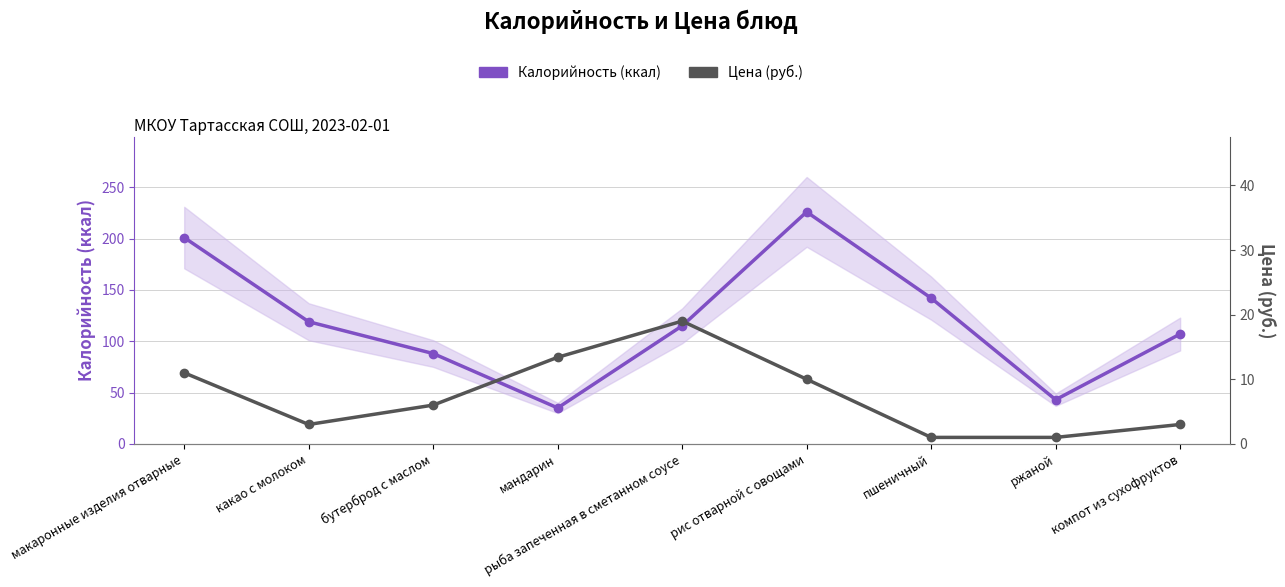

What is the difference between the Цена (руб.) values at ржаной and рис отварной с овощами?

9.0